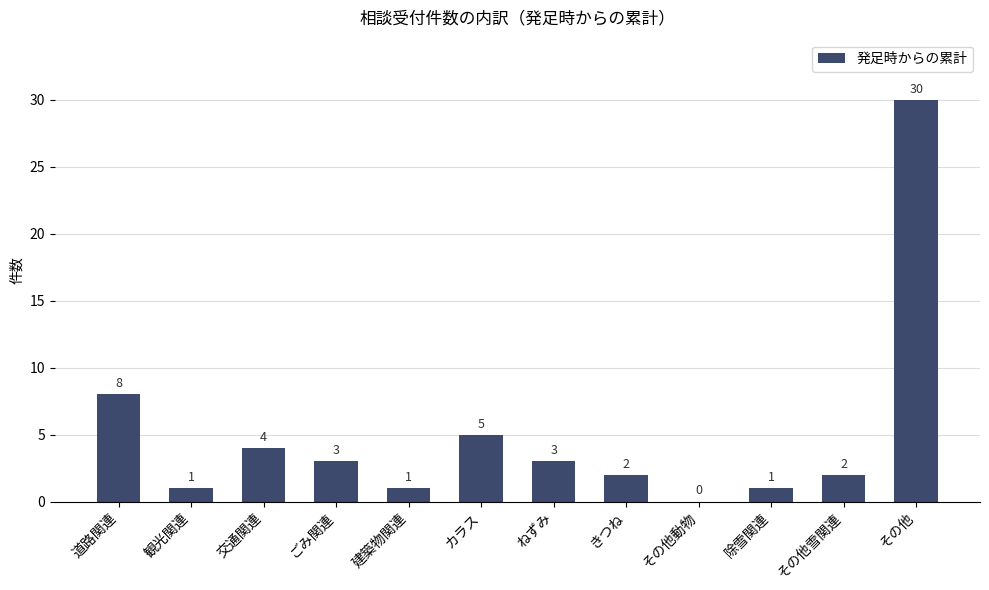

Reading left to right, list all the values displayed in this chart.

8	1	4	3	1	5	3	2	0	1	2	30